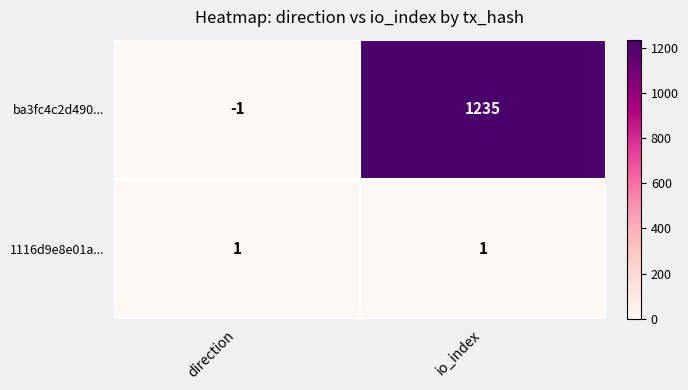

Which series has the largest total across all categories?

ba3fc4c2d490...